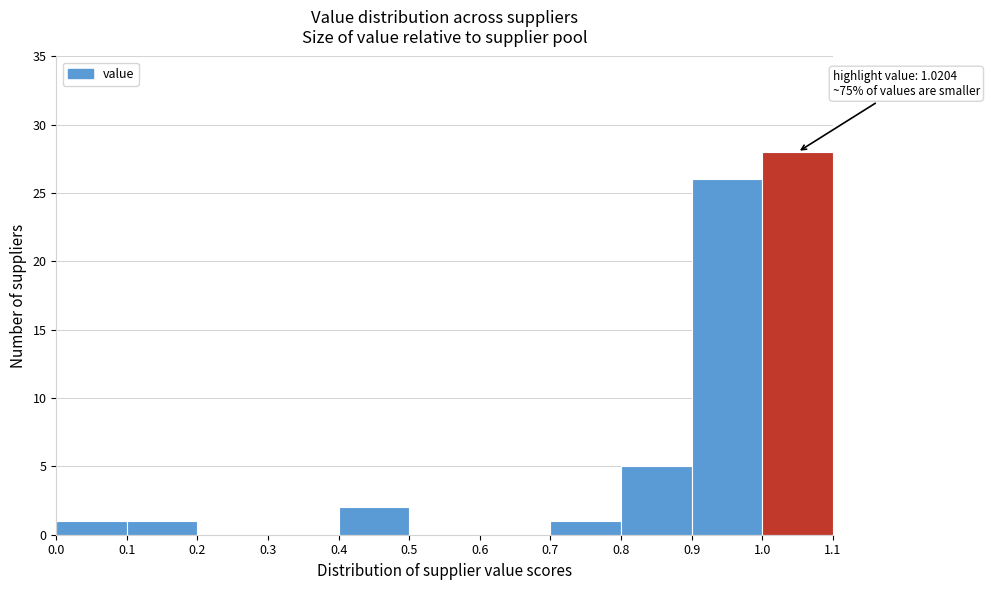

Over which range of the x-axis is the bar tallest?

1.0 to 1.1